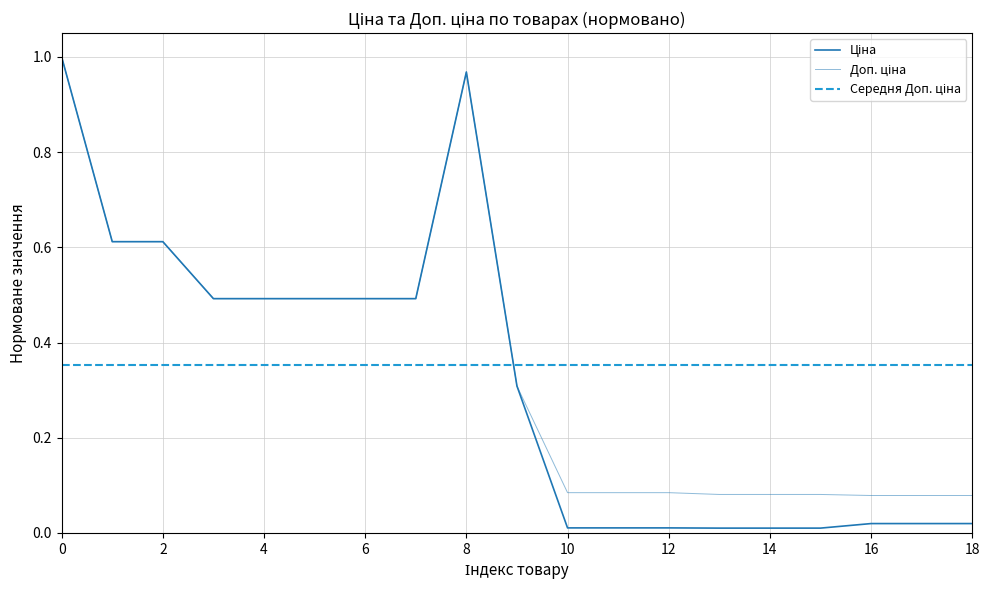

What is the difference between the maximum and minimum values in the Ціна series?

1.0